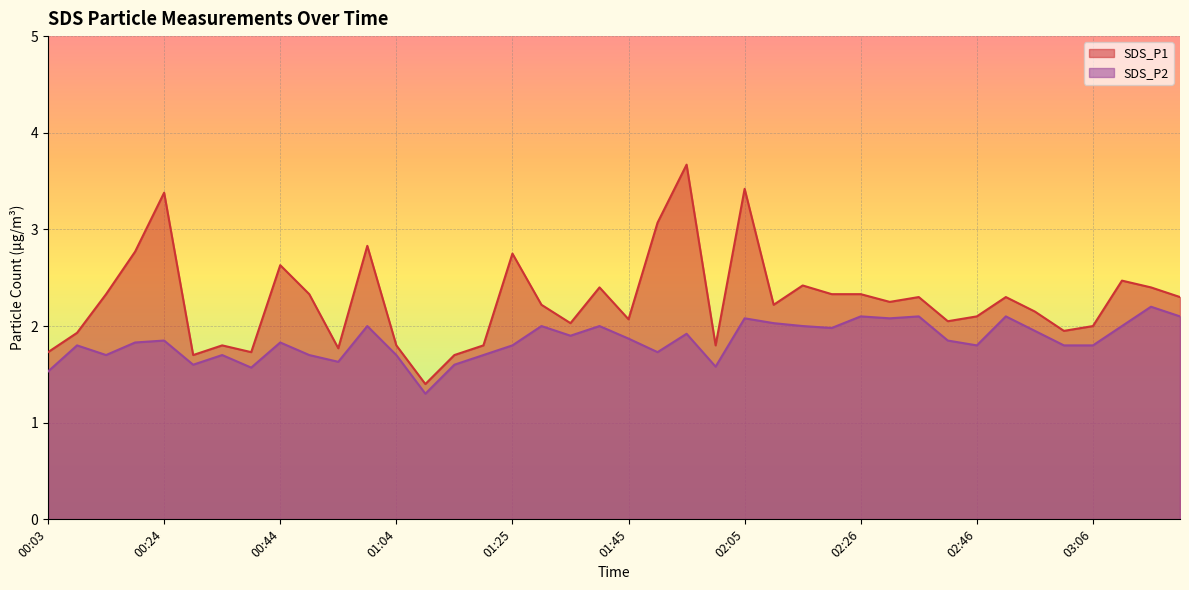

Which series has the largest total across all categories?

SDS_P1